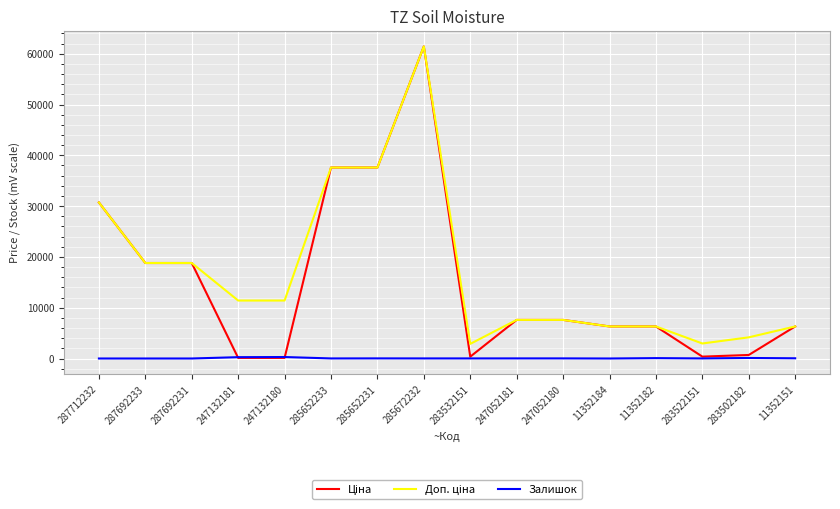

Does the chart display data point markers on the line(s)?

No